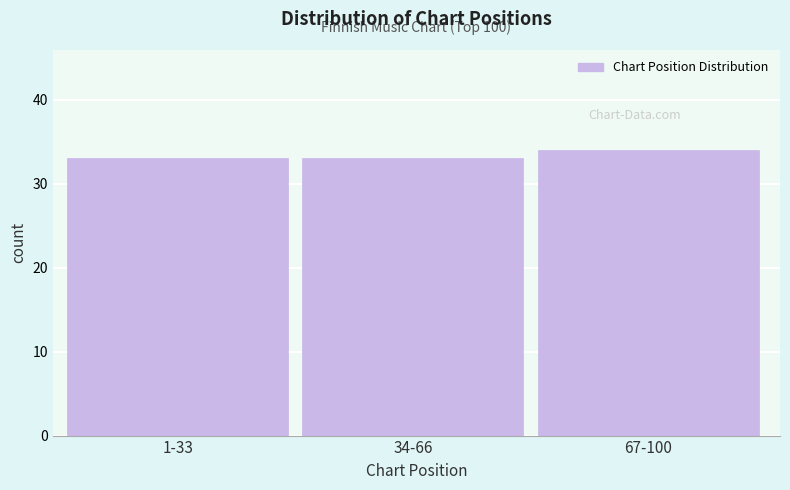

Reading right to left, transcribe all the data shown in this chart.

34	33	33